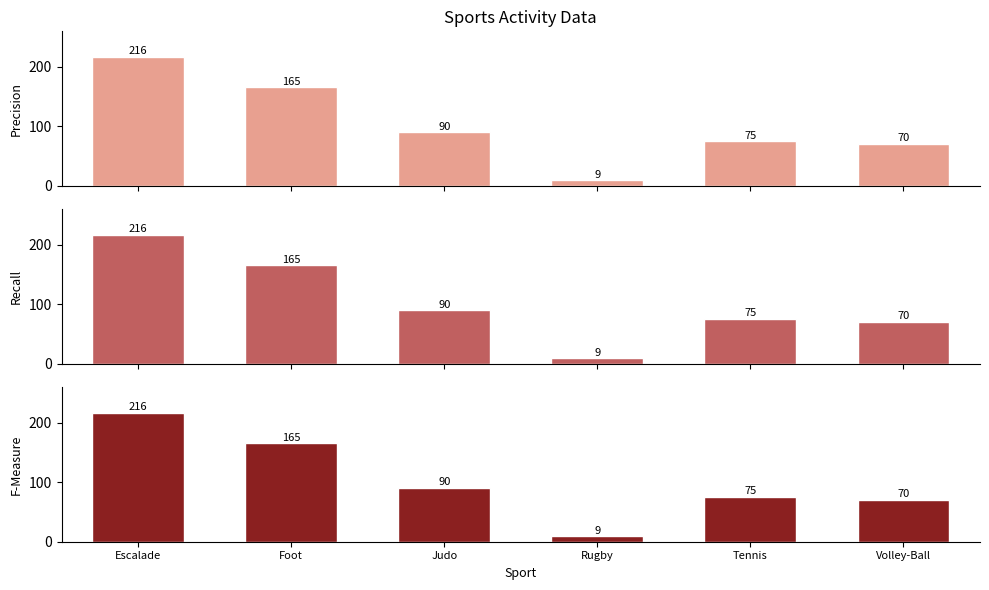

Rank the categories by value from lowest to highest.

Rugby, Volley-Ball, Tennis, Judo, Foot, Escalade